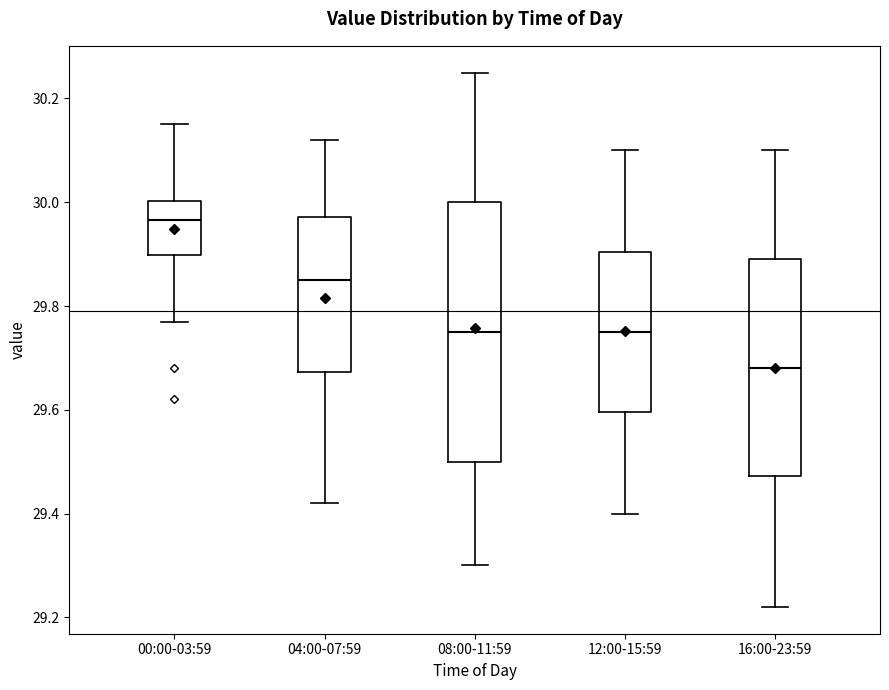

Reading left to right, read every box against the y-axis: the position of its median line, the range the box covers, and the ends of its whiskers. The values are not printed on the chart, so give them approximately, as read against the axis.

00:00-03:59: median 29.96, box 29.90 to 30.00, whiskers 29.78 to 30.16
04:00-07:59: median 29.86, box 29.68 to 29.98, whiskers 29.42 to 30.12
08:00-11:59: median 29.76, box 29.50 to 30.00, whiskers 29.30 to 30.26
12:00-15:59: median 29.76, box 29.60 to 29.90, whiskers 29.40 to 30.10
16:00-23:59: median 29.68, box 29.48 to 29.90, whiskers 29.22 to 30.10